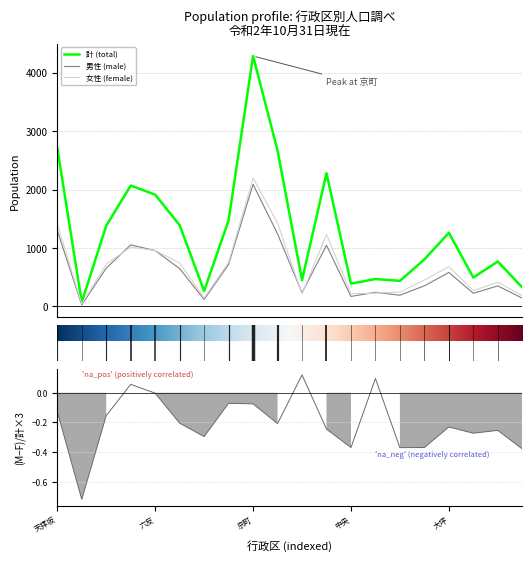

How many distinct data groups are displayed?

3